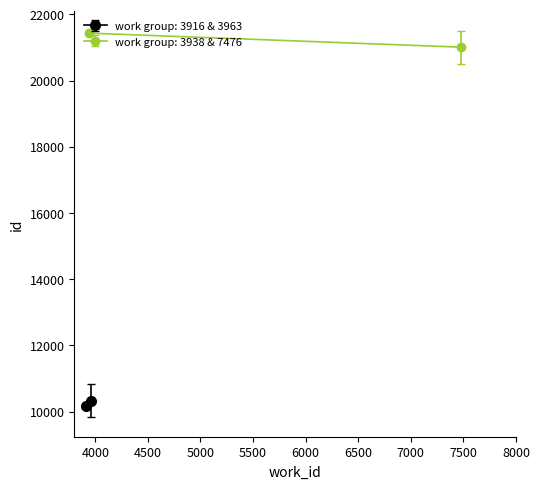

Does the chart have visible grid lines?

No